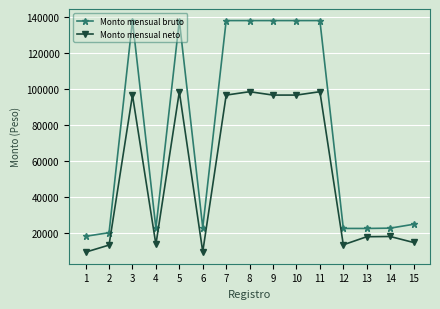

What is the lowest value of the Monto mensual neto series?

9437.8